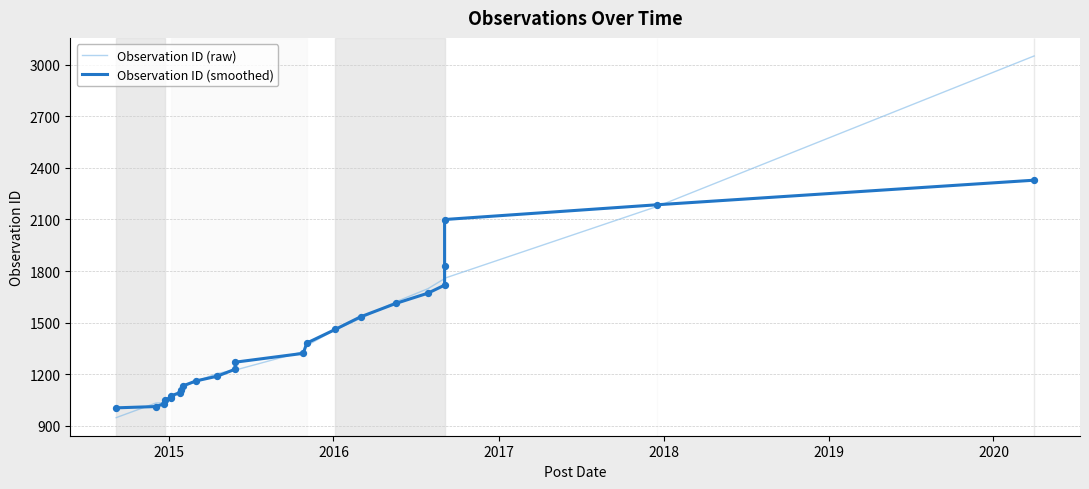

Which series reaches the minimum Y coordinate?

Observation ID (raw)